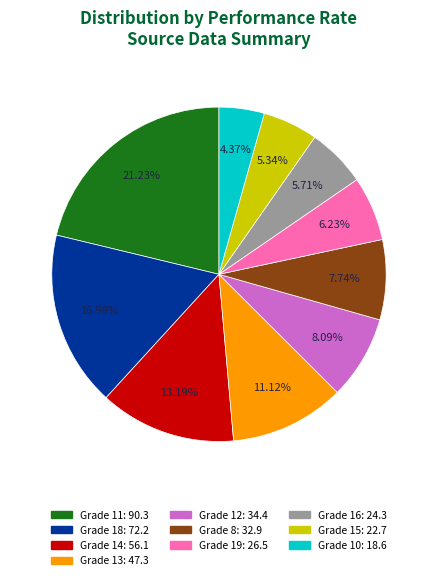

How many slices are in this pie chart?

10